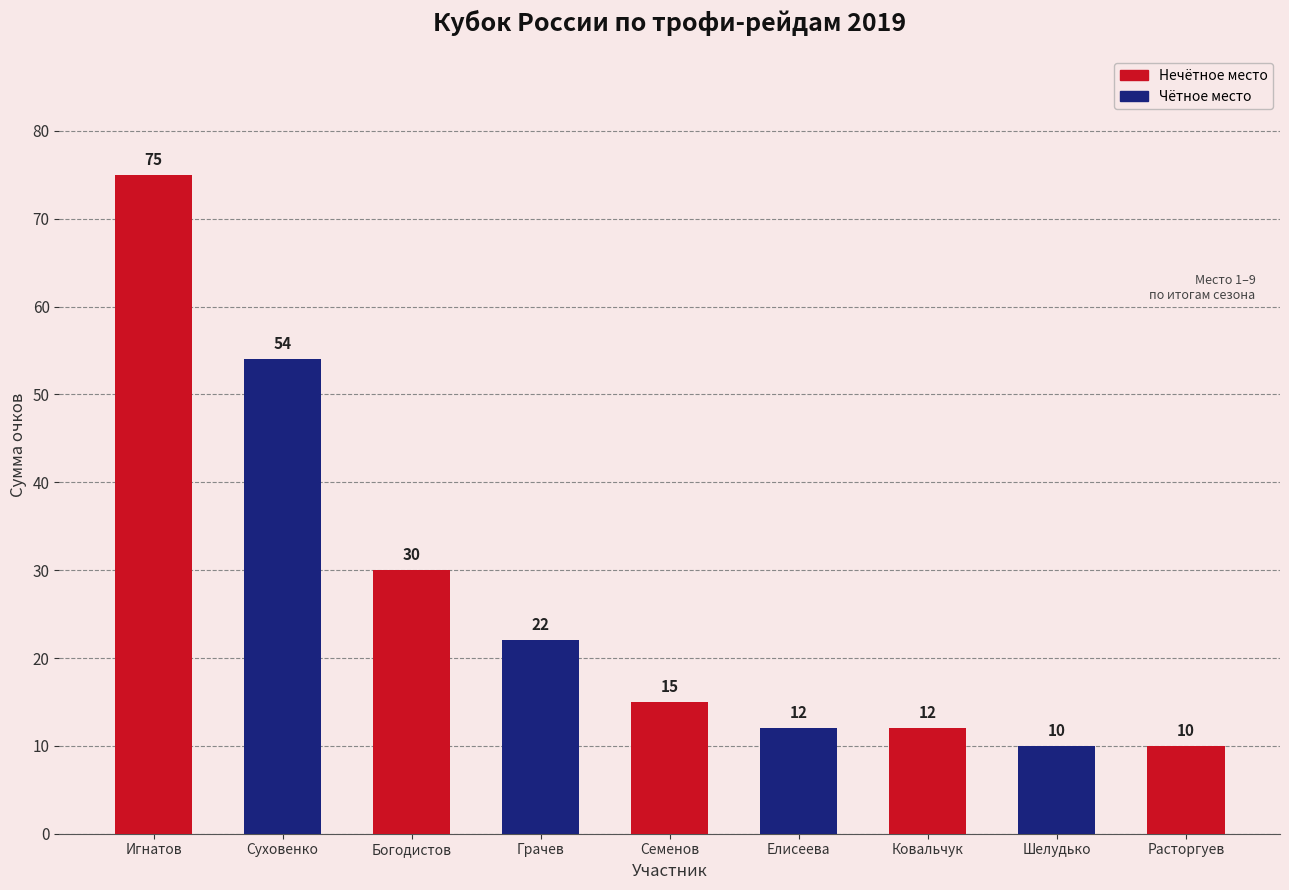

At which label does the data first exceed 15?

Игнатов